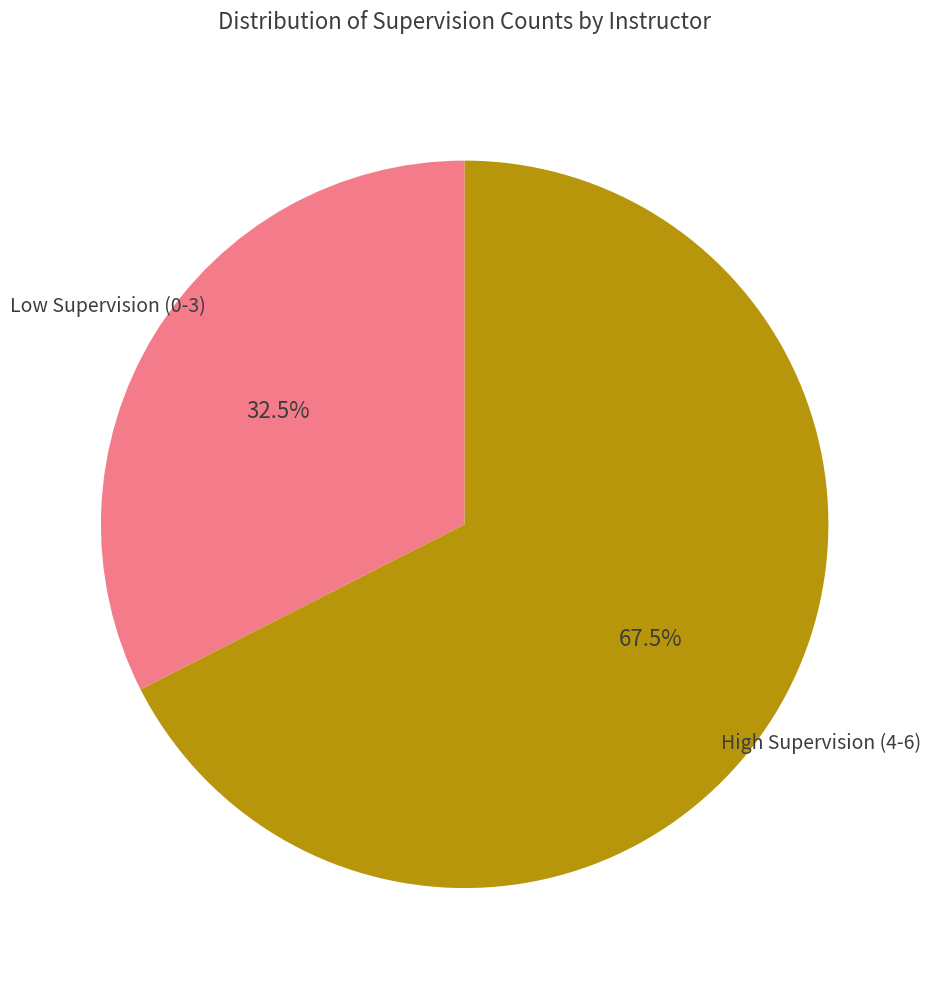

Does any single category account for the majority?

Yes